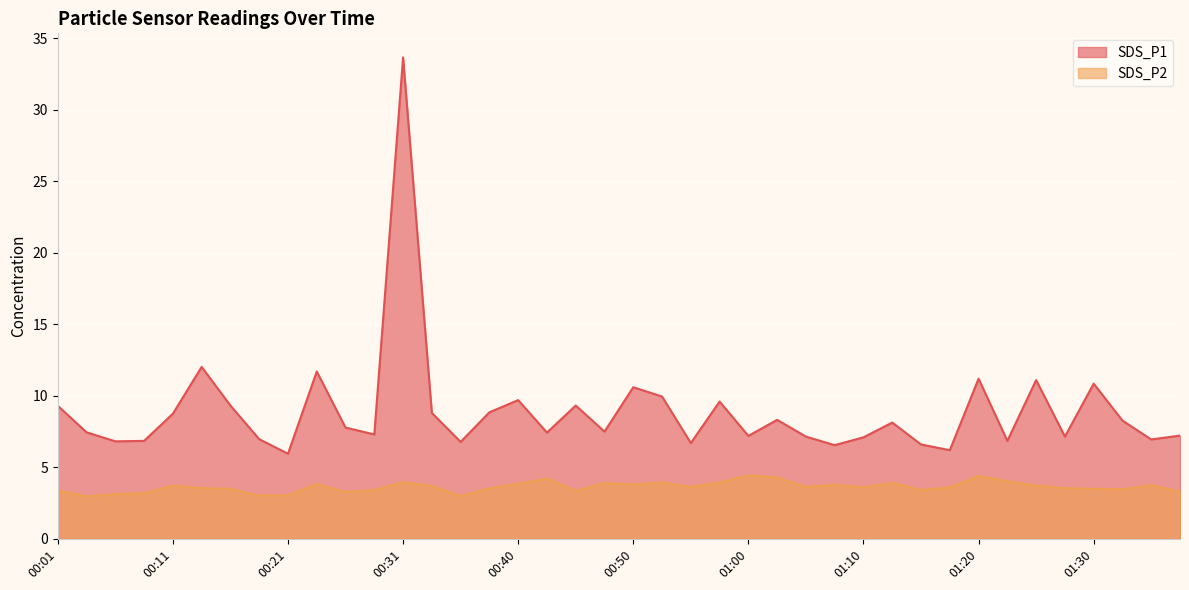

What position from the right is 00:21?

32